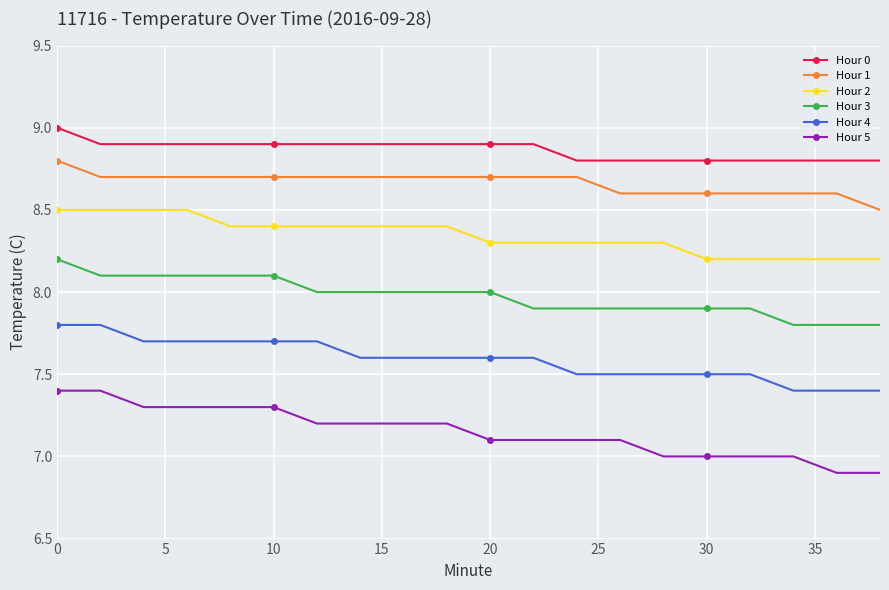

What is the difference between the second highest and minimum values in the Hour 2 series?

0.3